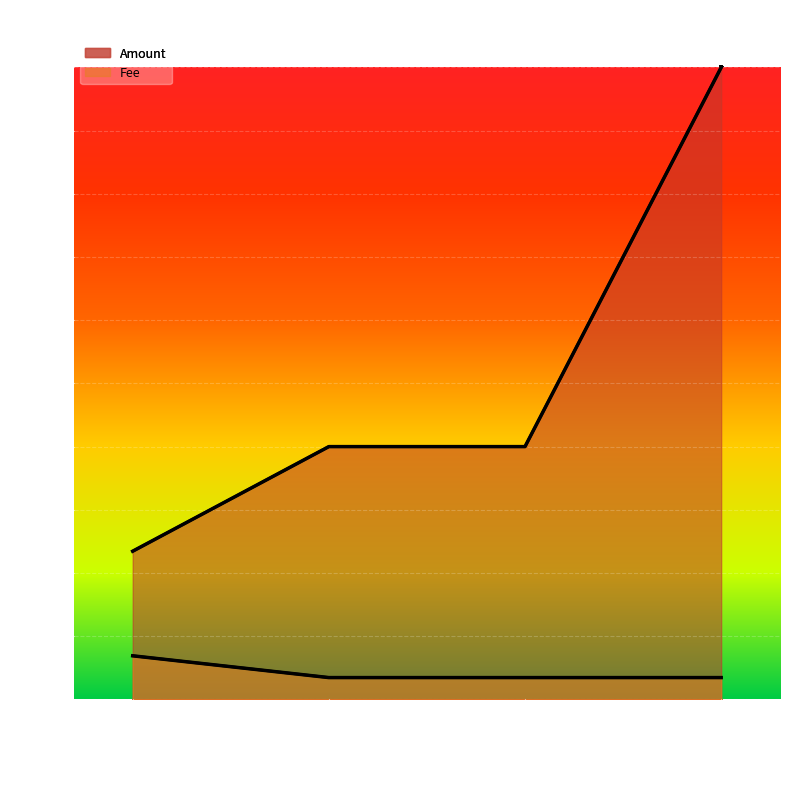

What is the spread (max minus min) of values at 2019-04-27 01:33:14?

1.0